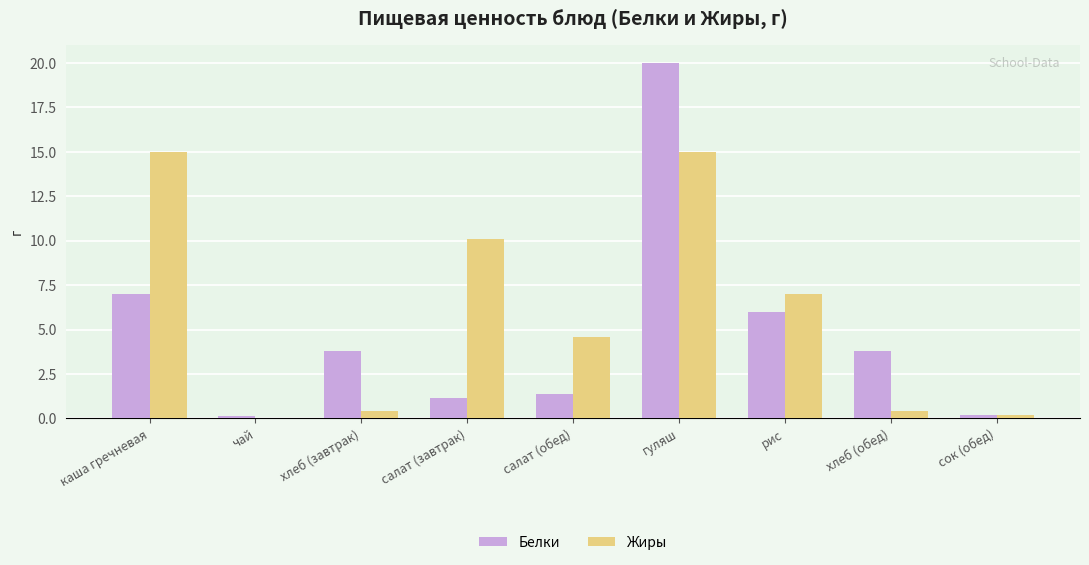

At which category is the sum across all series the highest?

гуляш